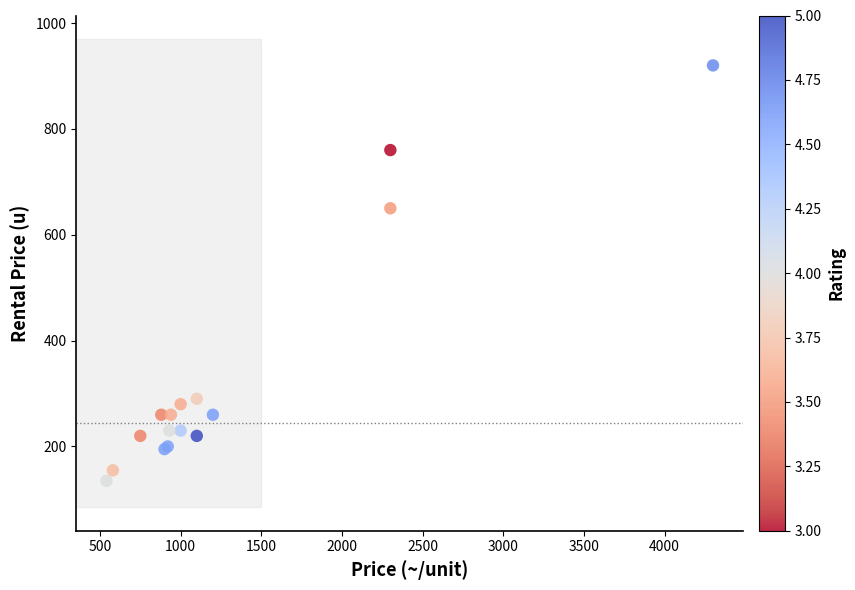

What Y value in the scatter plot is closest to 527?

650